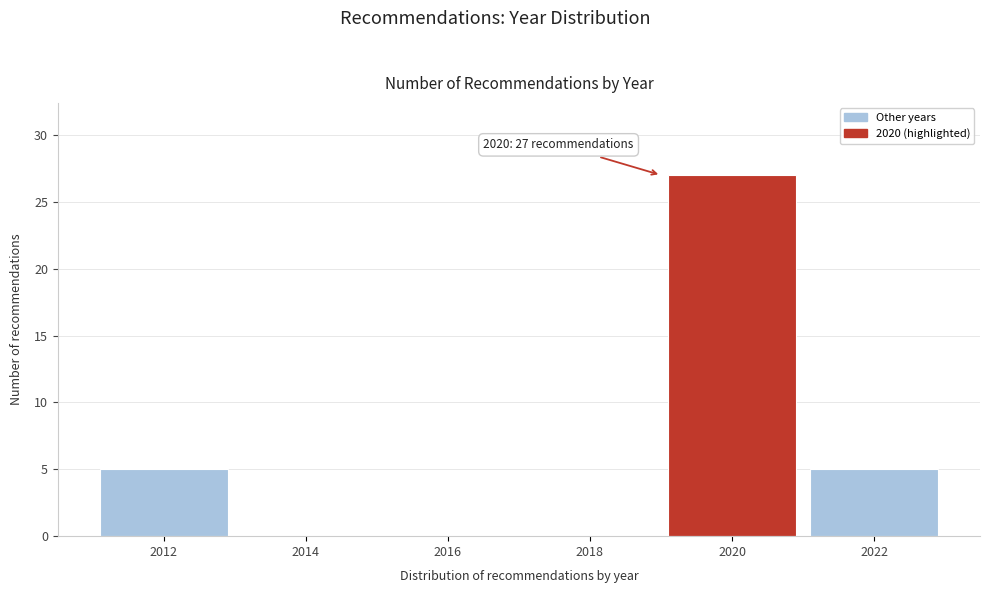

Reading left to right, list all the values displayed in this chart.

2012=5	2014=0	2016=0	2018=0	2020=27	2022=5